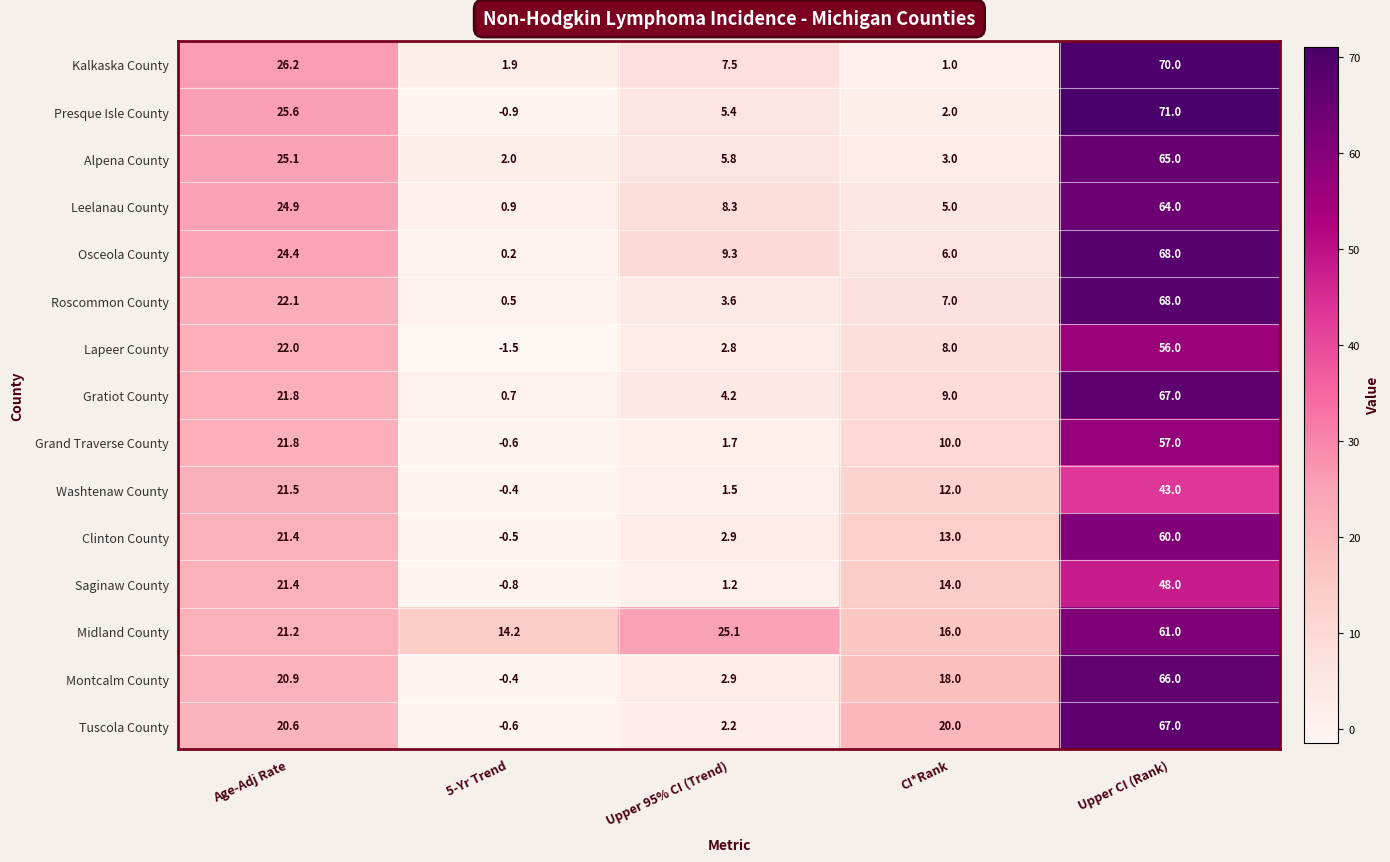

What is the difference between the highest and lowest values at Upper 95% CI (Trend)?

23.9